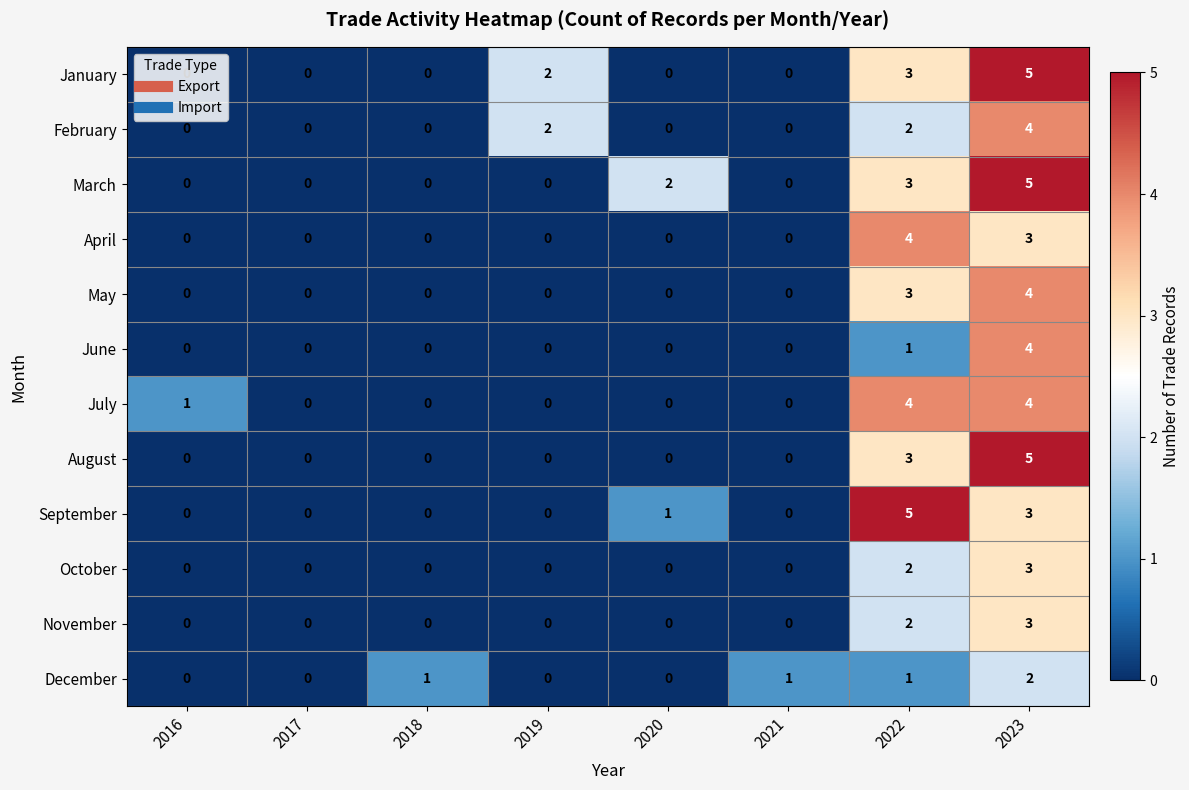

True or false: April has a value of 0 at 2020.

True